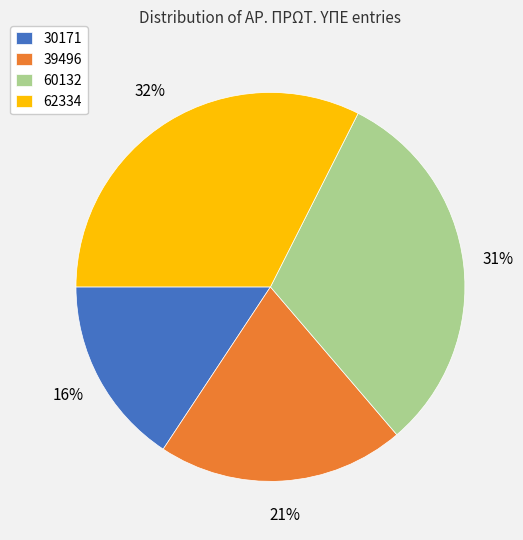

Which category has the biggest portion of the pie?

62334